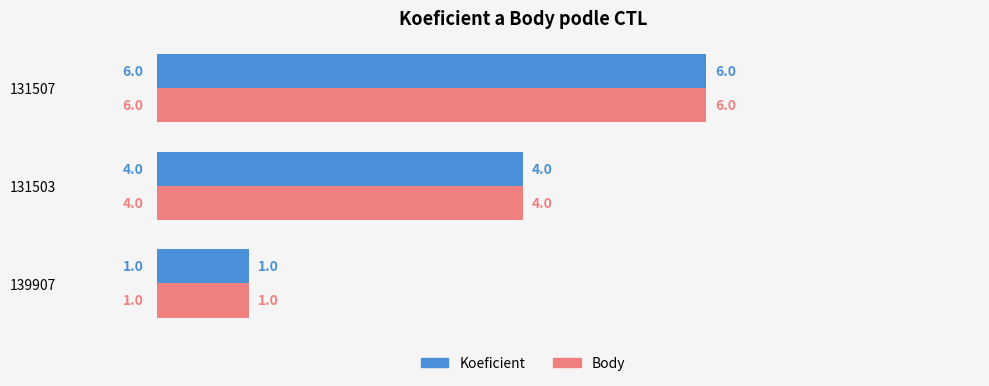

What is the average value of the Koeficient series?

4